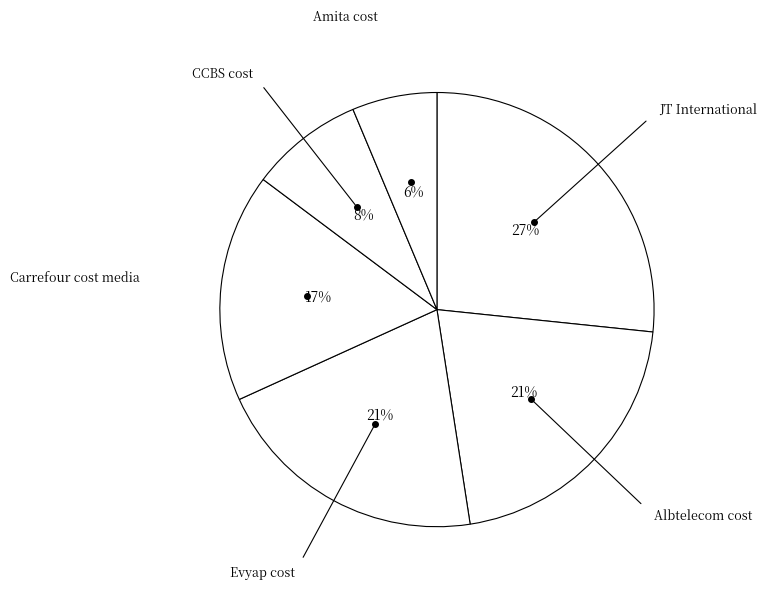

Which slice is the smallest?

Amita cost